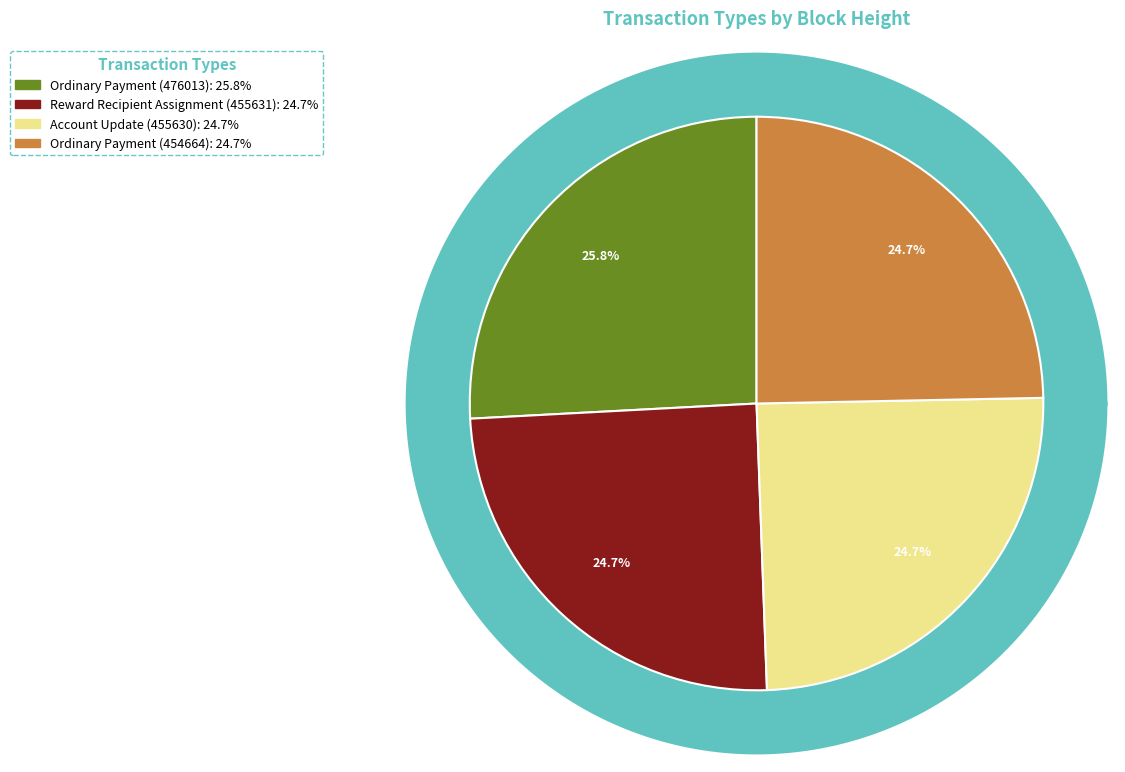

To the nearest percent, what percentage of the pie is Reward Recipient Assignment (455631)?

25%